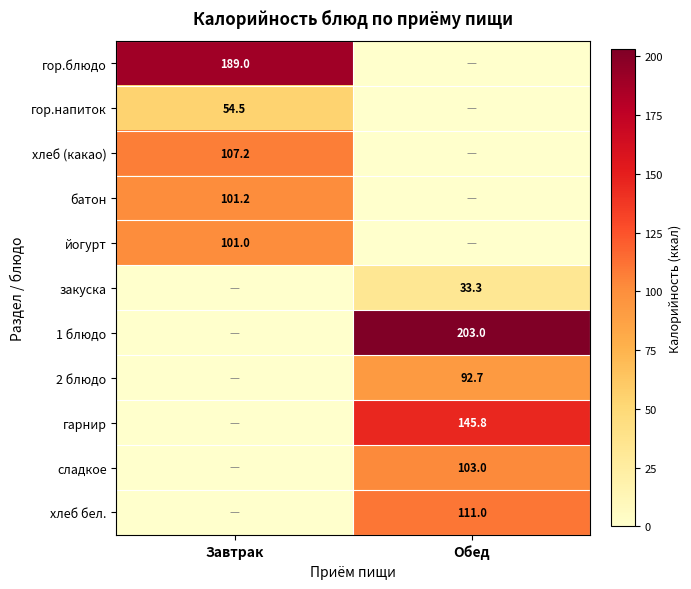

True or false: гор.напиток has a value of 54.5 at Завтрак.

True